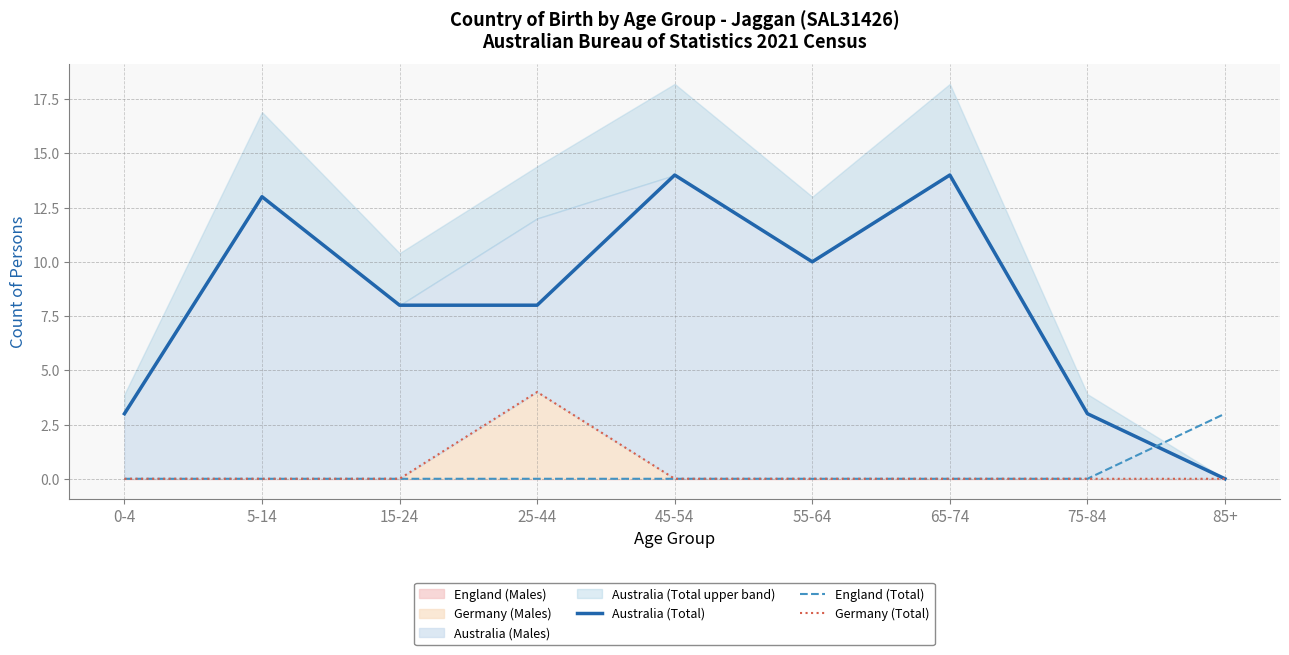

Reading left to right, list all the values displayed in this chart.

Australia (Total): 3	13	8	8	14	10	14	3	0
England (Total): 0	0	0	0	0	0	0	0	3
Germany (Total): 0	0	0	4	0	0	0	0	0